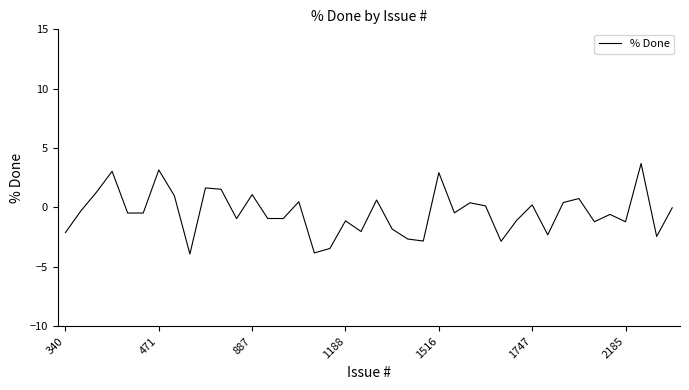

What is the smallest value displayed?

-3.9